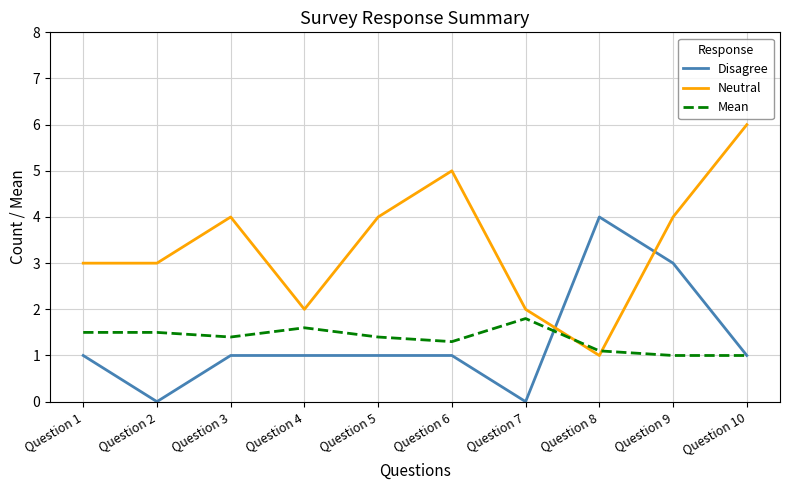

What is the total value across all series at Question 9?

8.0